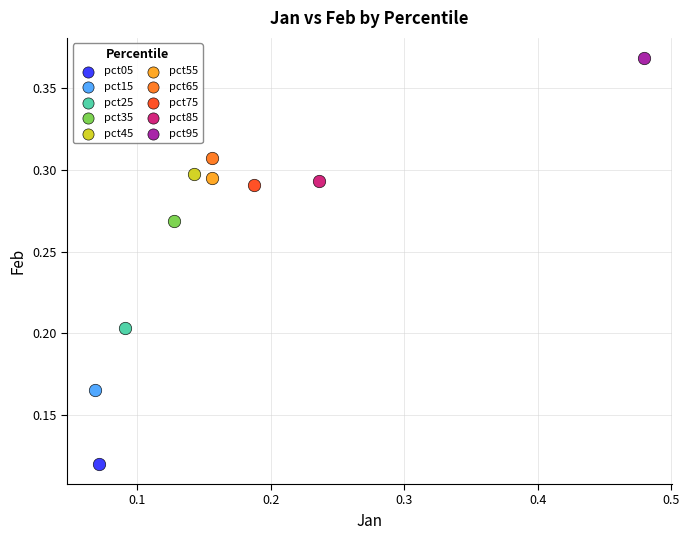

What are all the series names shown in the legend?

pct05, pct15, pct25, pct35, pct45, pct55, pct65, pct75, pct85, pct95